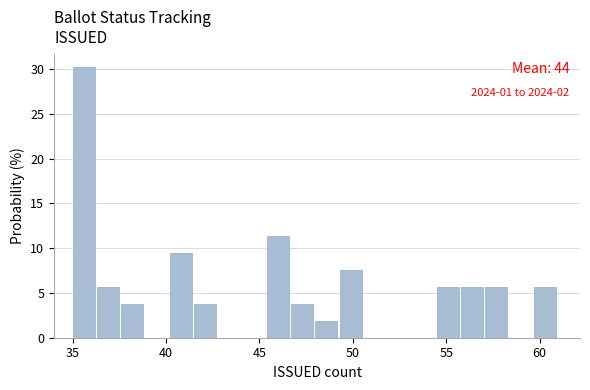

Read against the x-axis, roughly where is the centre of the tallest bar?

35.5